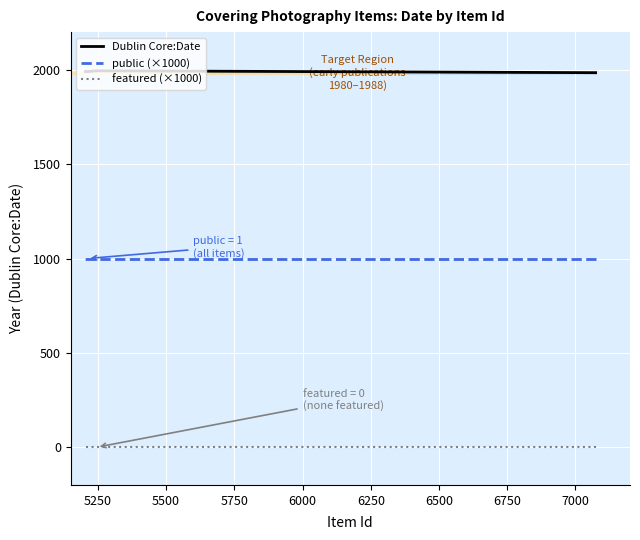

What is the sum of the public (×1000) values at 5500 and 5250?

2000